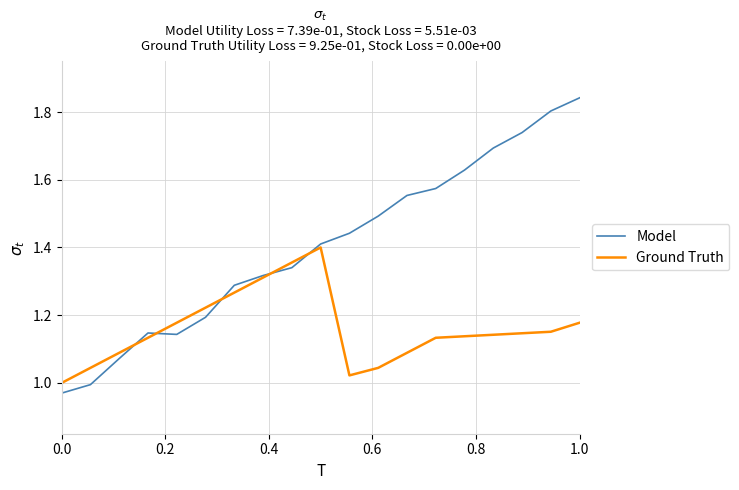

Rank the series by their maximum value, from highest to lowest.

Model, Ground Truth